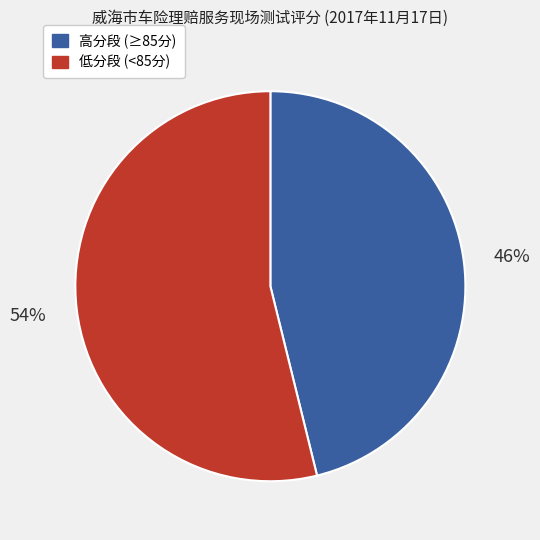

Is the sum of 高分段 (≥85分) and 低分段 (<85分) greater than half?

Yes